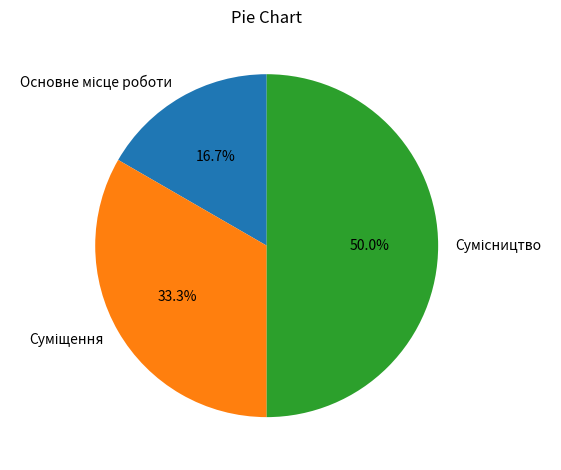

How many segments does this pie chart have?

3